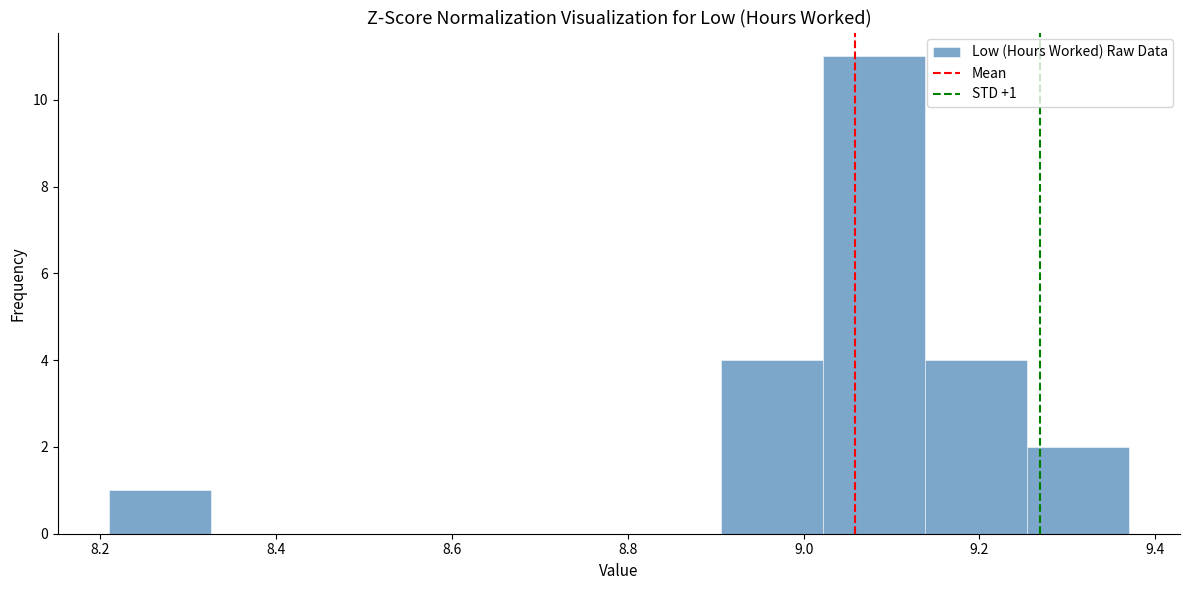

Which range on the x-axis has the tallest bar?

9.022 to 9.138